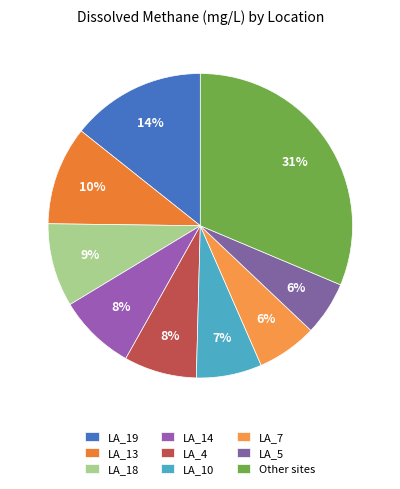

To the nearest percent, what portion does LA_19 represent?

14%